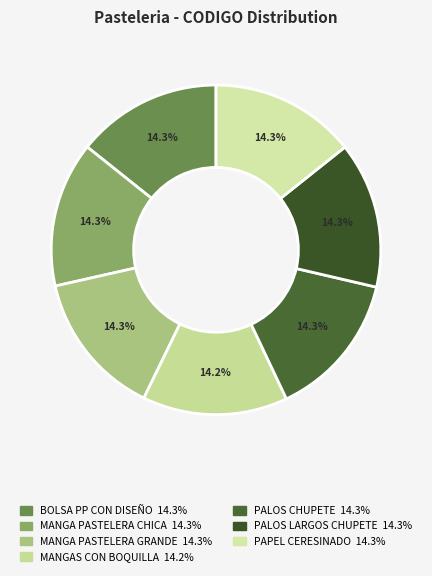

What percentage is the PALOS CHUPETE slice, to the nearest percent?

14%